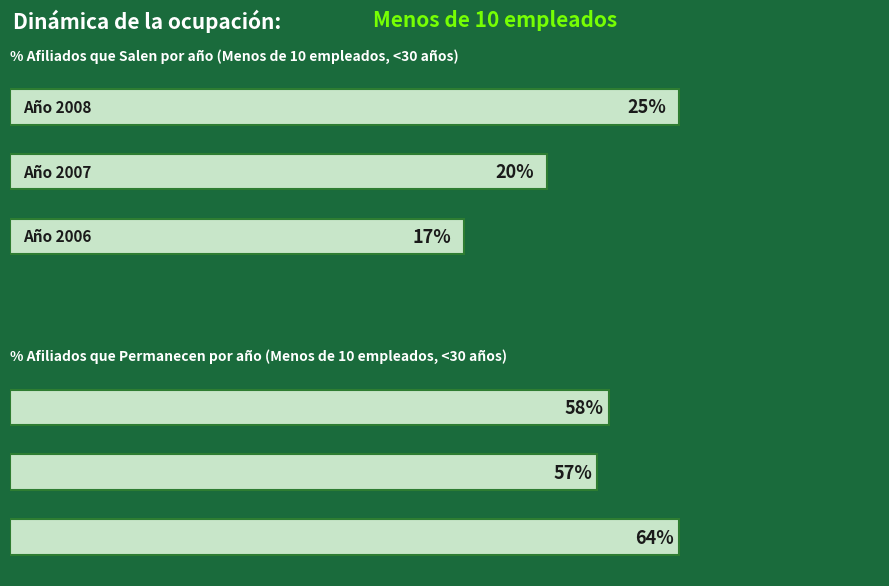

What is the greatest value displayed?

64.4